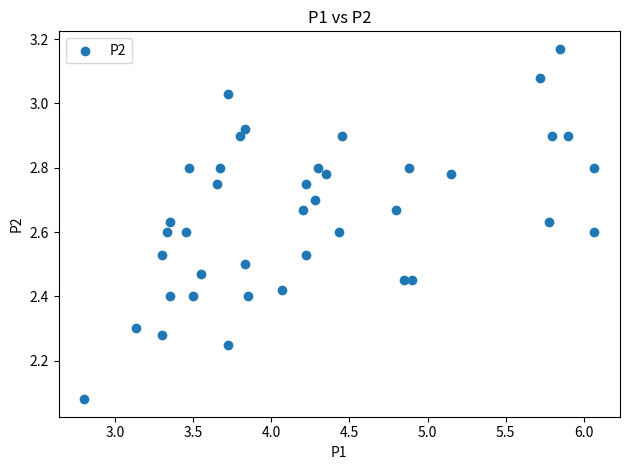

What is the range of Y values (max minus min)?

1.1